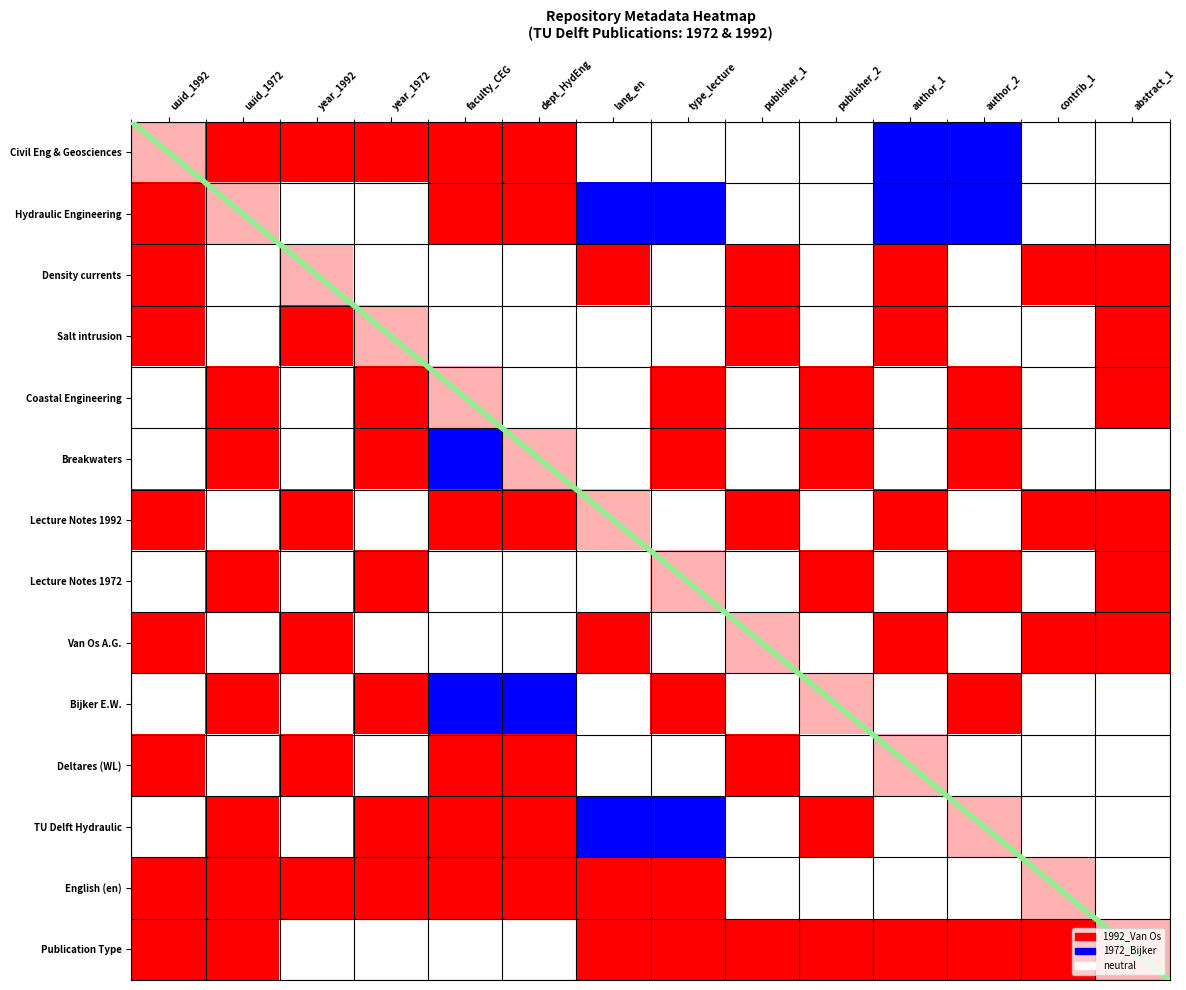

What is the difference between the highest and lowest values at publisher_2?

1.0